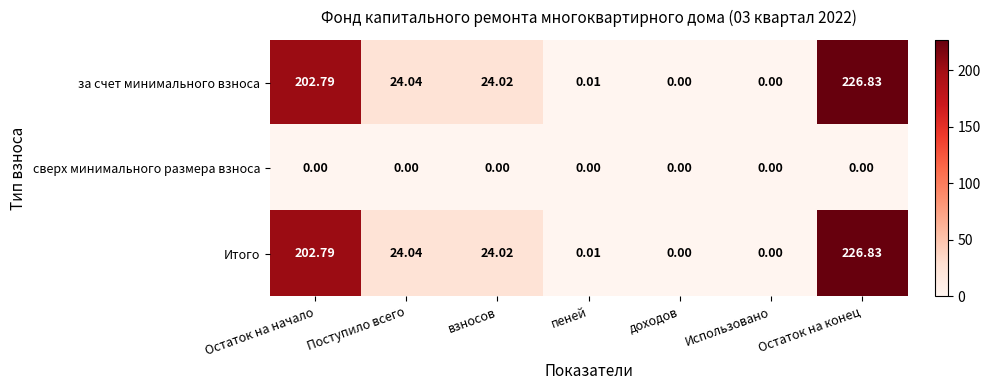

Is the value of сверх минимального размера взноса at Остаток на начало greater than the value of за счет минимального взноса at пеней?

No